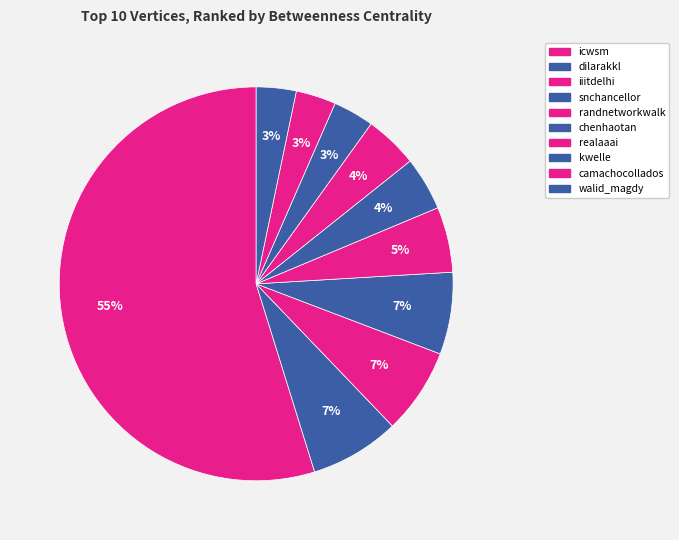

True or false: kwelle accounts for 3% of the total.

True